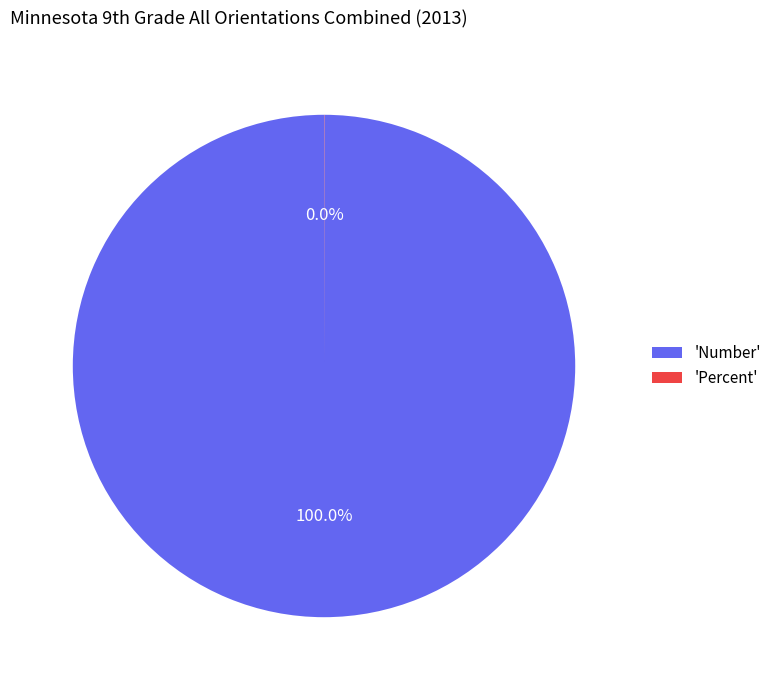

Which slice is the largest?

'Number'